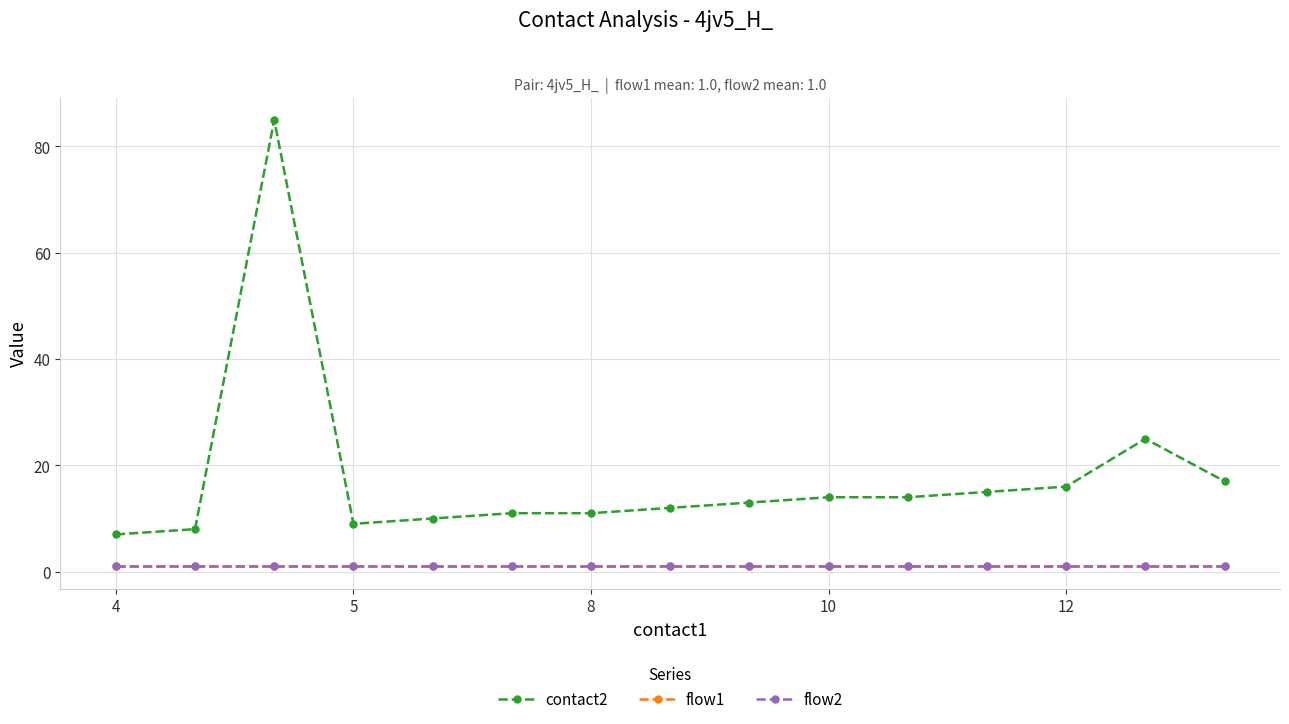

List the series in order of their peak value, lowest first.

flow1, flow2, contact2